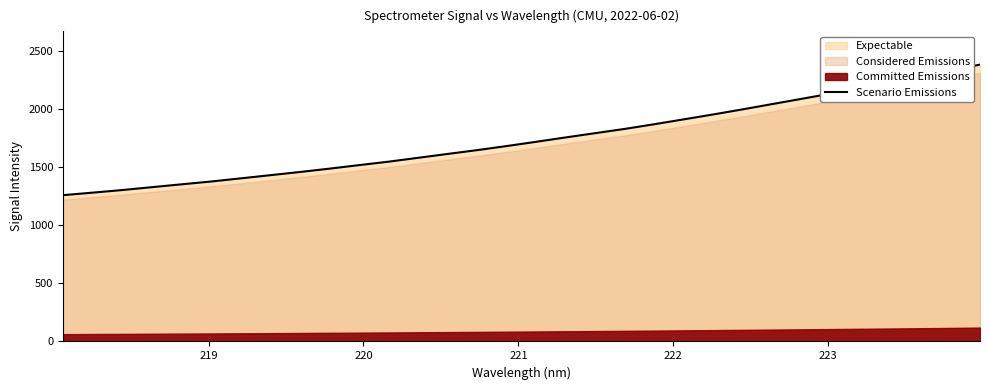

Reading left to right, extract all data points from this chart.

1259.3	1280.9	1303.1	1328.0	1352.4	1376.7	1403.8	1431.1	1458.6	1487.4	1517.9	1547.5	1581.0	1614.3	1647.2	1682.3	1719.2	1756.9	1793.6	1830.3	1870.7	1912.9	1955.2	1999.3	2044.8	2090.2	2135.7	2182.2	2230.5	2280.0	2330.9	2383.2